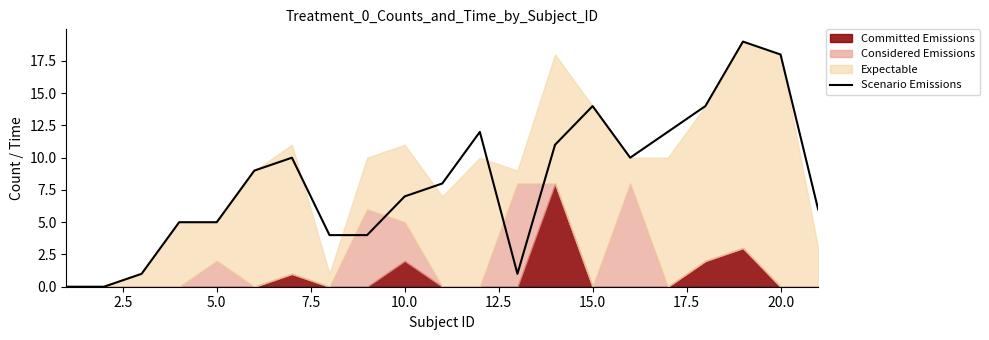

How many interior local valleys (lower than both neighbors) does the data have?

2